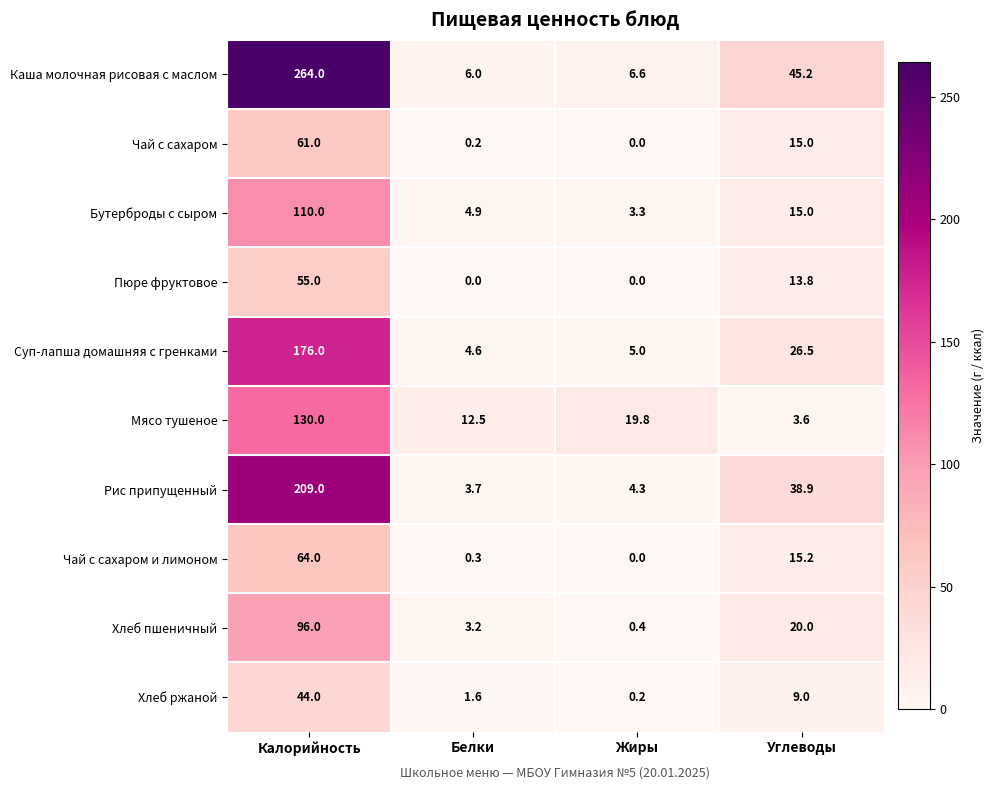

What is the maximum value shown in the chart?

264.0